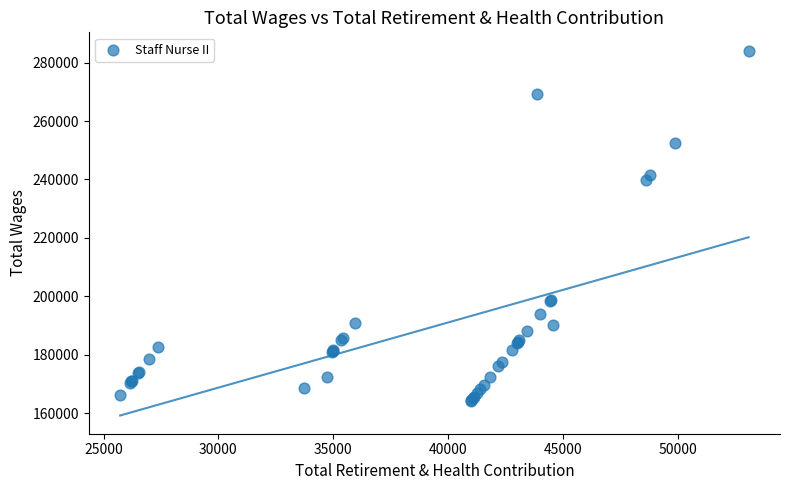

What Y value in the scatter plot is closest to 224171?

239840